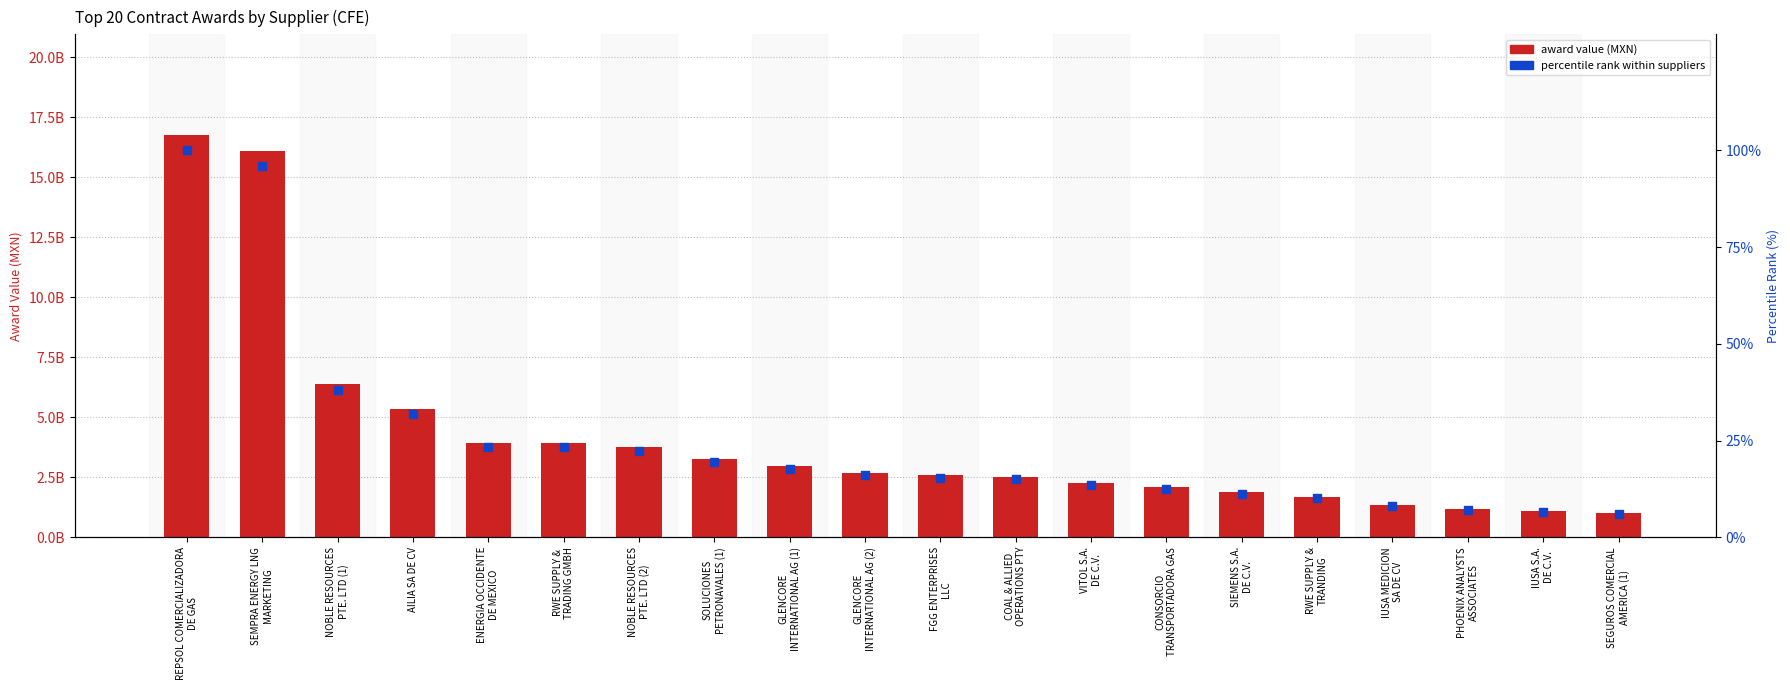

Which series contains the highest Y value?

award value (MXN)